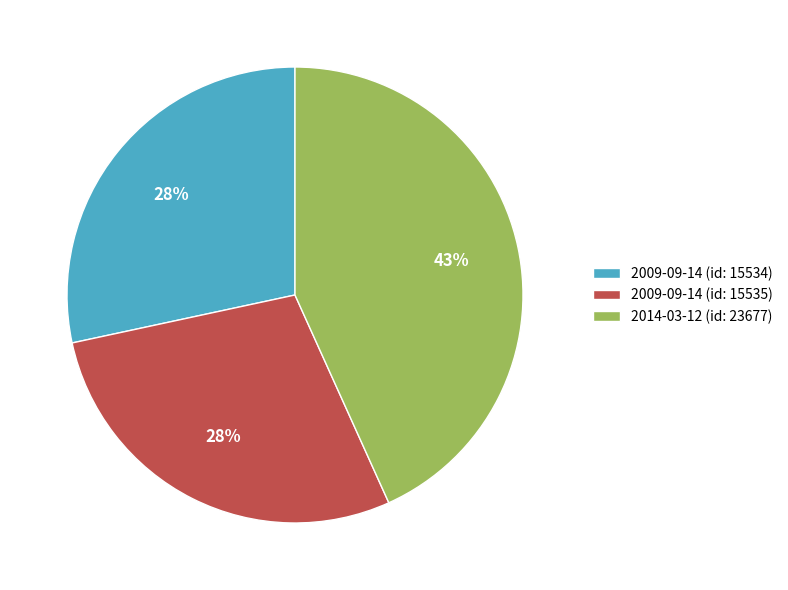

Approximately how many times larger is the value at 2009-09-14 (id: 15534) compared to 2009-09-14 (id: 15535)?

1.0